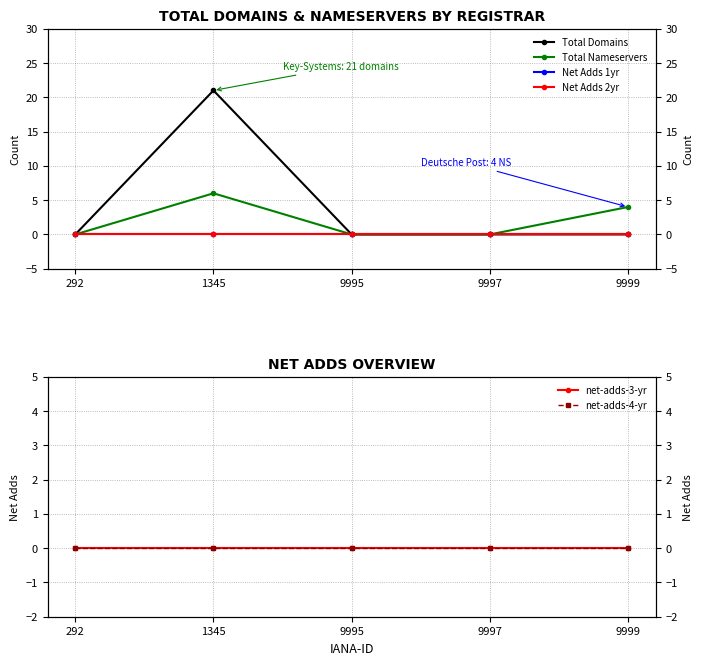

True or false: Total Domains has a value of -12 at 9999.

False